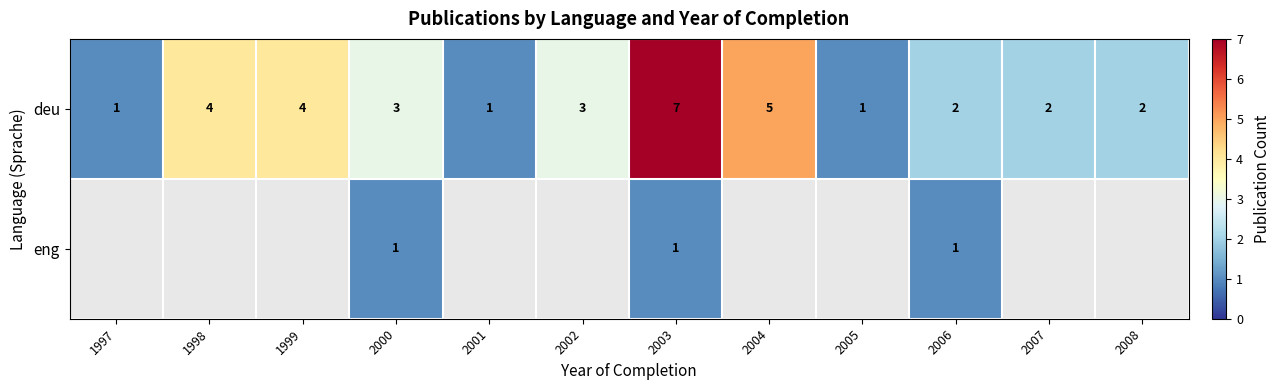

What is the sum of all deu values?

35